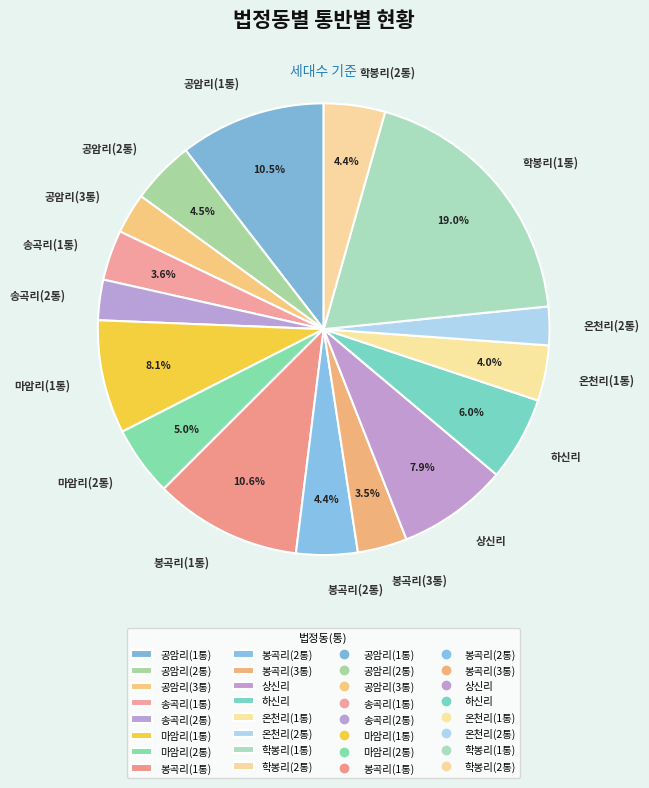

To the nearest percent, what portion does 공암리(3통) represent?

3%